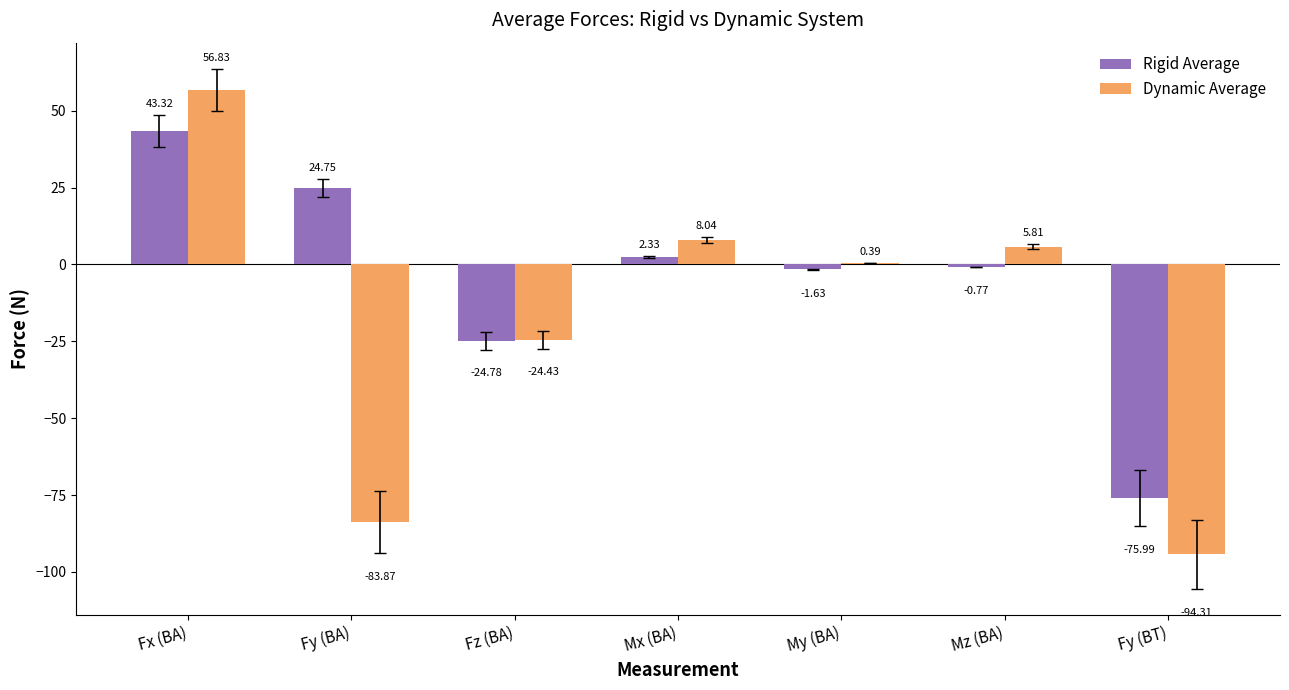

What is the approximate value of Rigid Average at Fy (BT)?

-76.0